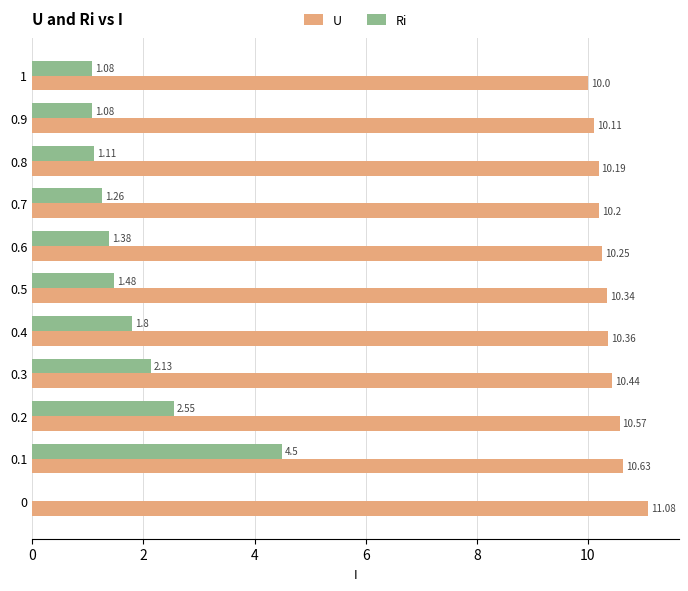

Which series has the largest range (max minus min)?

Ri